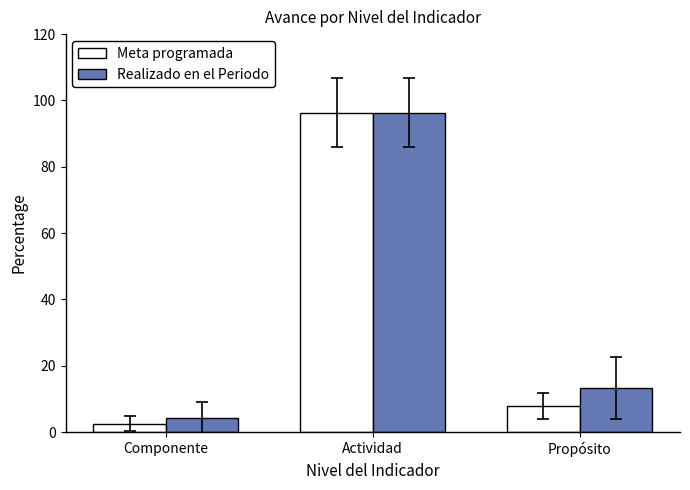

What is the label of the 1st bar from the left?

Componente